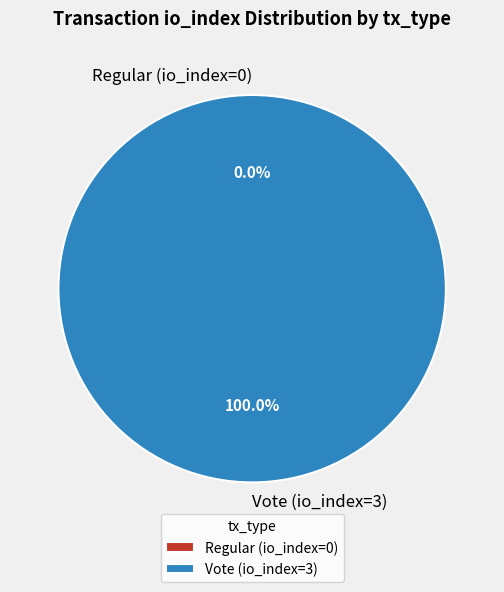

Do Vote (io_index=3) and Regular (io_index=0) together represent more than half of the pie?

Yes